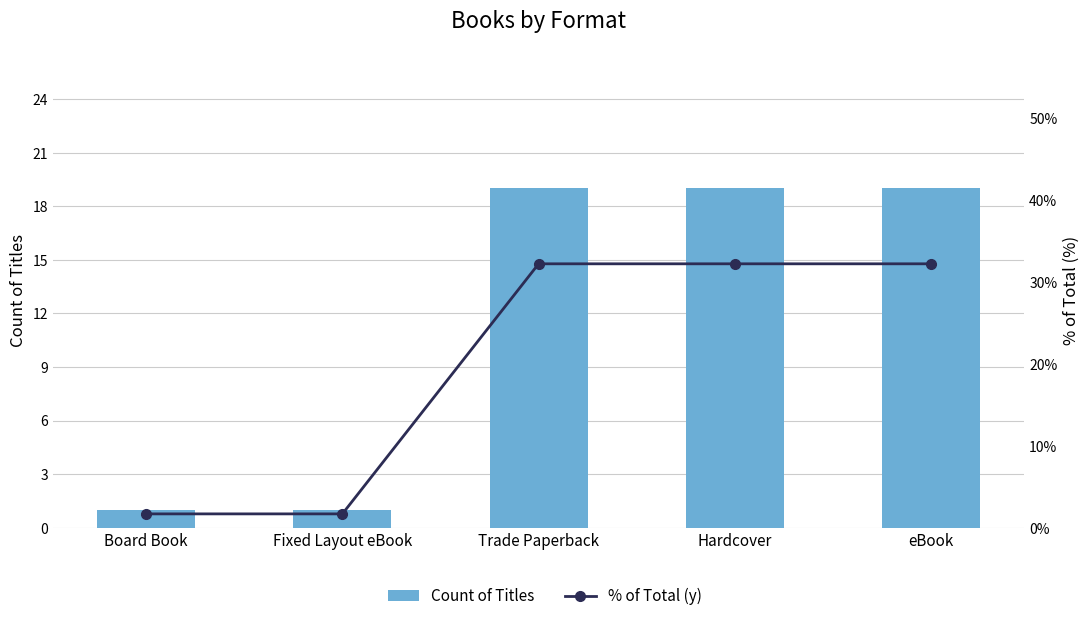

List the series in order of their overall mean, highest first.

% of Total (y), Count of Titles